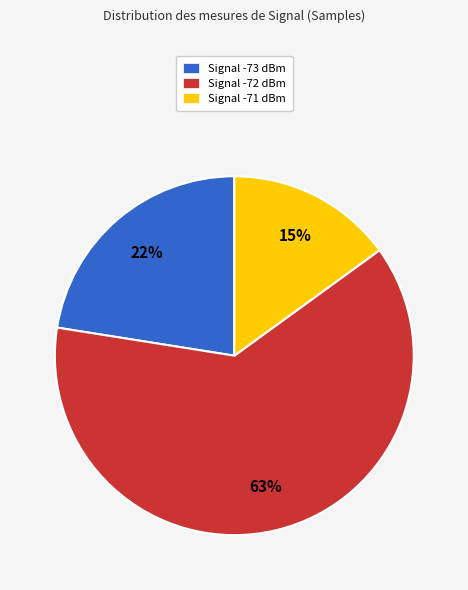

How many segments does this pie chart have?

3